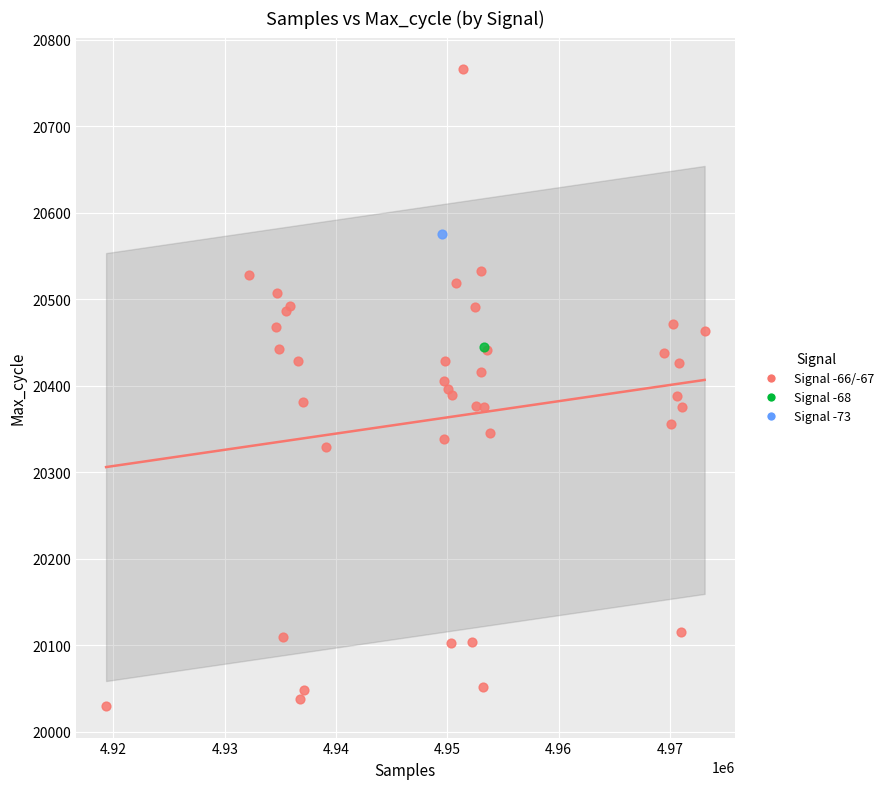

What are all the series names shown in the legend?

Signal -66/-67, Signal -68, Signal -73